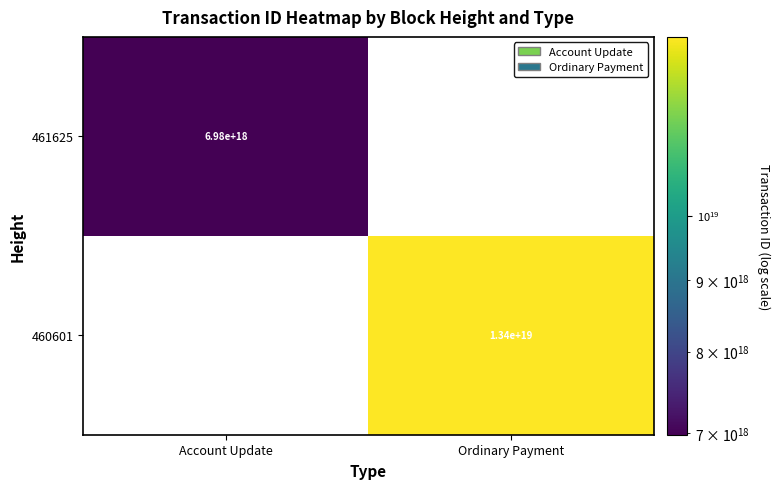

The value of 460601 at Ordinary Payment is 13400000000000000000. True or false?

True